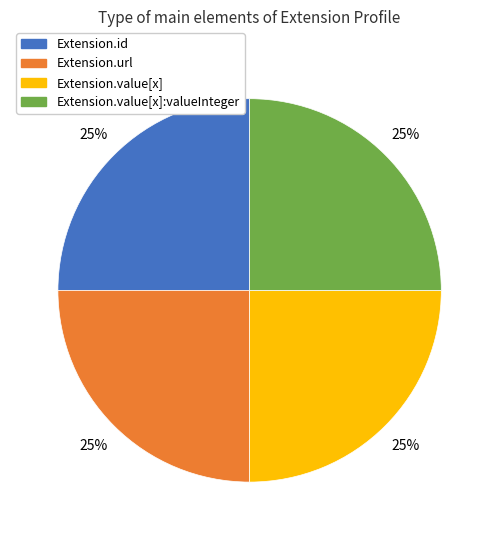

To the nearest percent, what is the average slice percentage?

25%